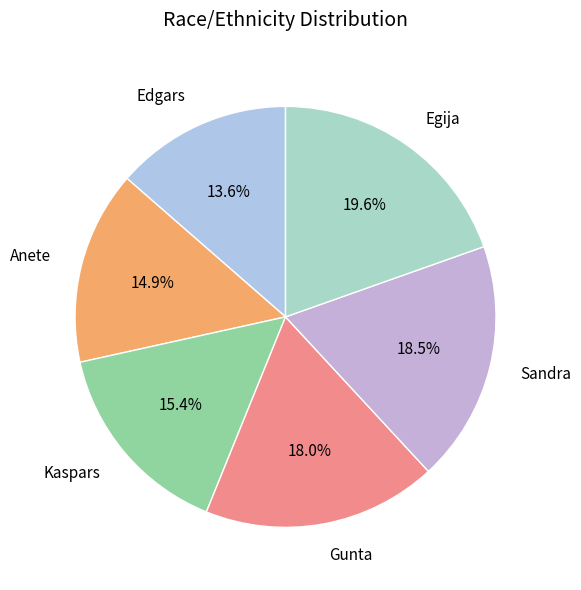

Is there a majority slice in this chart?

No